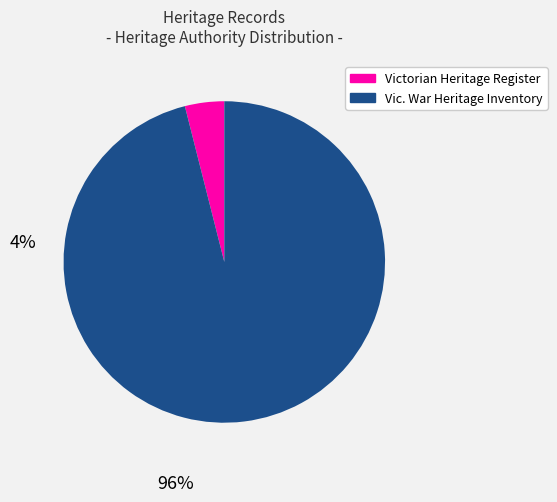

Does any single category account for the majority?

Yes